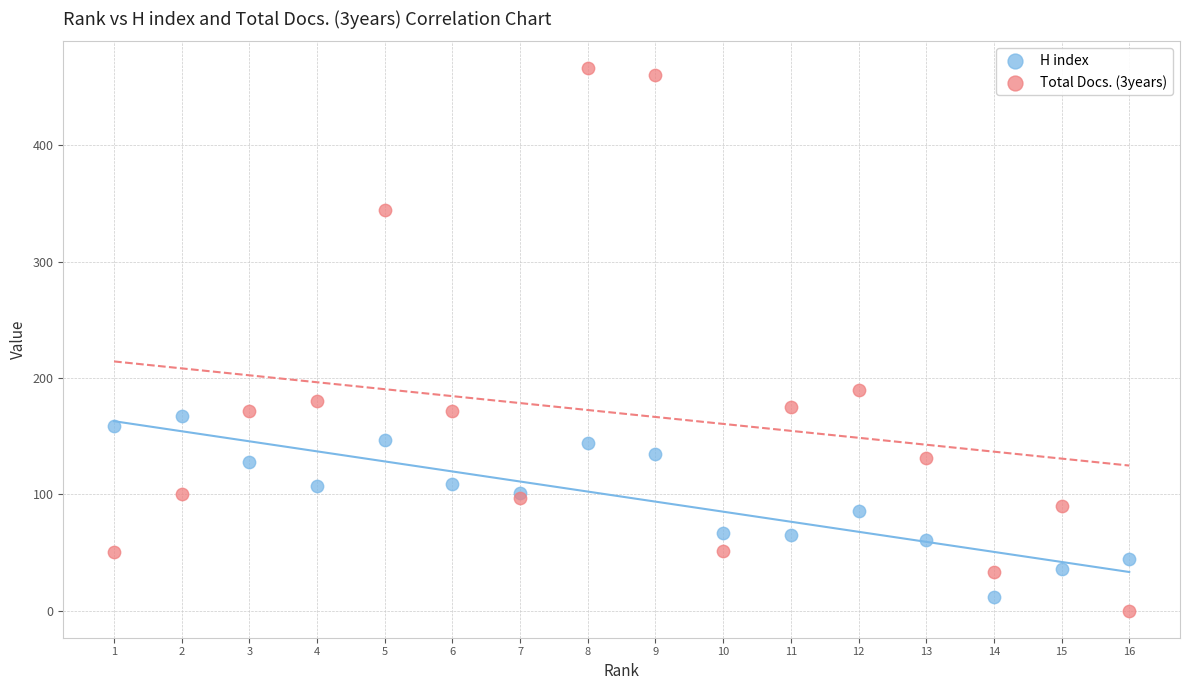

Which series has the widest spread of Y values?

Total Docs. (3years)